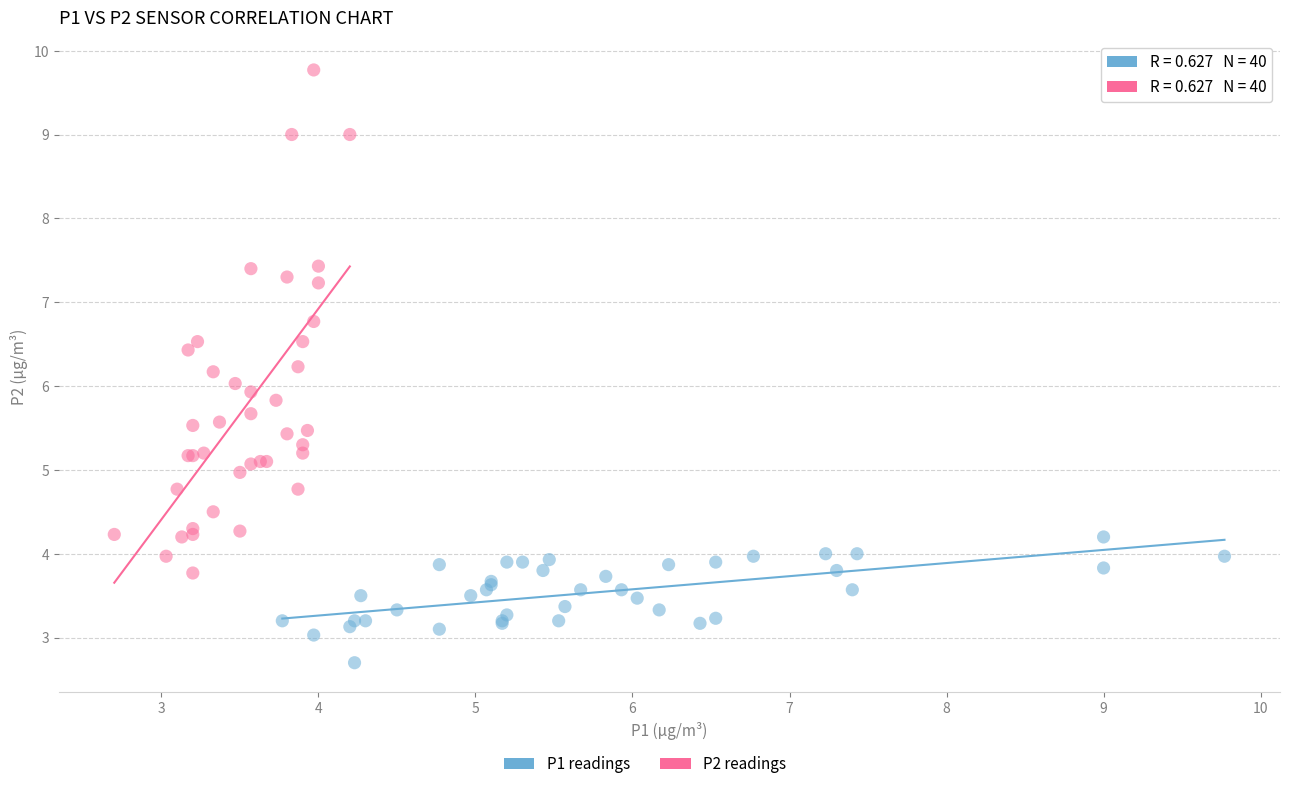

Which series contains the highest Y value?

P2 readings